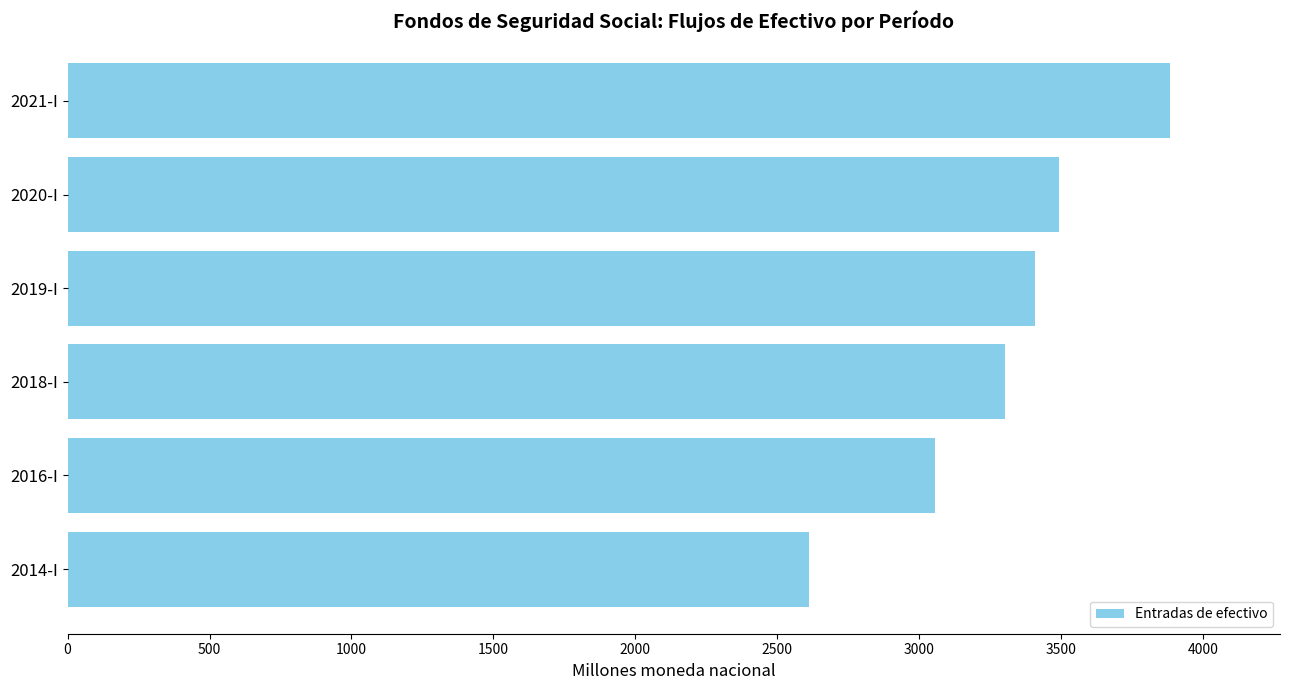

Which has a higher value, 2021-I or 2020-I?

2021-I